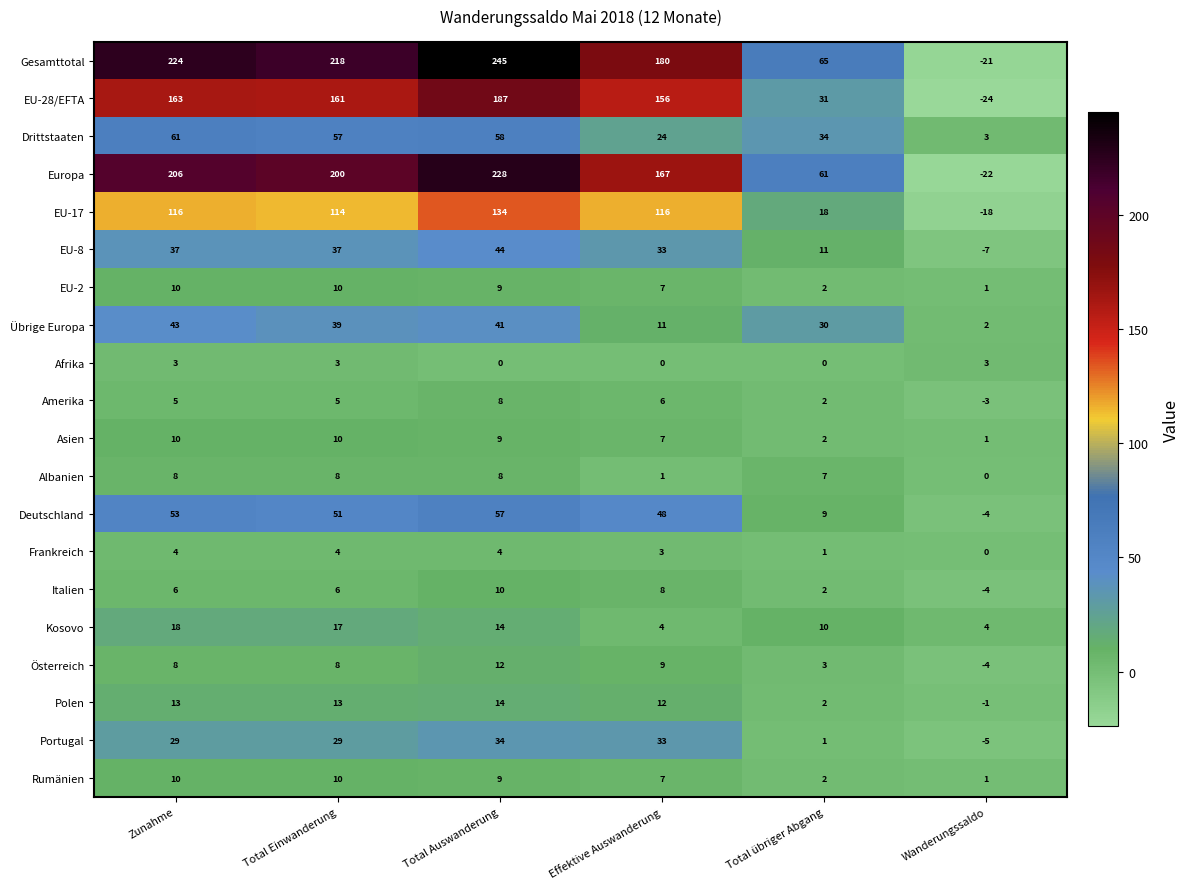

The Amerika series shows 7 at Total Einwanderung. True or false?

False